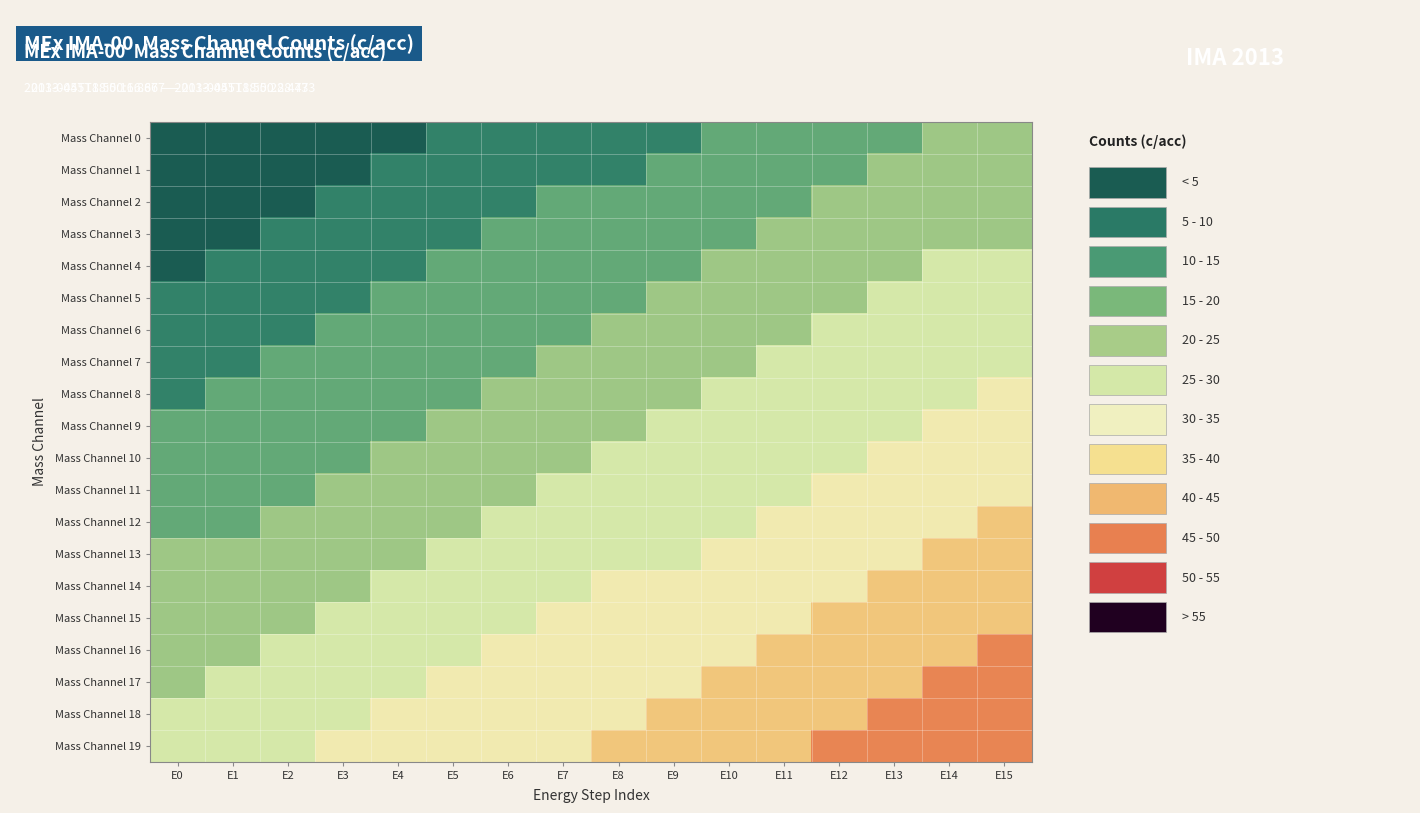

Reading right to left, what are all the values shown in this chart?

Mass Channel 0: E15=16.5	E14=15.4	E13=14.3	E12=13.2	E11=12.1	E10=11.0	E9=9.9	E8=8.8	E7=7.7	E6=6.6	E5=5.5	E4=4.4	E3=3.3	E2=2.2	E1=1.1	E0=0.0
Mass Channel 1: E15=17.7	E14=16.6	E13=15.5	E12=14.4	E11=13.3	E10=12.2	E9=11.1	E8=10.0	E7=8.9	E6=7.8	E5=6.7	E4=5.6	E3=4.5	E2=3.4	E1=2.3	E0=1.2
Mass Channel 2: E15=18.8	E14=17.7	E13=16.6	E12=15.5	E11=14.4	E10=13.3	E9=12.2	E8=11.1	E7=10.0	E6=8.9	E5=7.8	E4=6.7	E3=5.6	E2=4.5	E1=3.4	E0=2.3
Mass Channel 3: E15=20.0	E14=18.9	E13=17.8	E12=16.7	E11=15.6	E10=14.5	E9=13.4	E8=12.3	E7=11.2	E6=10.1	E5=9.0	E4=7.9	E3=6.8	E2=5.7	E1=4.6	E0=3.5
Mass Channel 4: E15=21.1	E14=20.0	E13=18.9	E12=17.8	E11=16.7	E10=15.6	E9=14.5	E8=13.4	E7=12.3	E6=11.2	E5=10.1	E4=9.0	E3=7.9	E2=6.8	E1=5.7	E0=4.6
Mass Channel 5: E15=22.3	E14=21.2	E13=20.1	E12=19.0	E11=17.9	E10=16.8	E9=15.7	E8=14.6	E7=13.5	E6=12.4	E5=11.3	E4=10.2	E3=9.1	E2=8.0	E1=6.9	E0=5.8
Mass Channel 6: E15=23.4	E14=22.3	E13=21.2	E12=20.1	E11=19.0	E10=17.9	E9=16.8	E8=15.7	E7=14.6	E6=13.5	E5=12.4	E4=11.3	E3=10.2	E2=9.1	E1=8.0	E0=6.9
Mass Channel 7: E15=24.6	E14=23.5	E13=22.4	E12=21.3	E11=20.2	E10=19.1	E9=18.0	E8=16.9	E7=15.8	E6=14.7	E5=13.6	E4=12.5	E3=11.4	E2=10.3	E1=9.2	E0=8.1
Mass Channel 8: E15=25.8	E14=24.7	E13=23.6	E12=22.5	E11=21.4	E10=20.3	E9=19.2	E8=18.1	E7=17.0	E6=15.9	E5=14.8	E4=13.7	E3=12.6	E2=11.5	E1=10.4	E0=9.3
Mass Channel 9: E15=26.9	E14=25.8	E13=24.7	E12=23.6	E11=22.5	E10=21.4	E9=20.3	E8=19.2	E7=18.1	E6=17.0	E5=15.9	E4=14.8	E3=13.7	E2=12.6	E1=11.5	E0=10.4
Mass Channel 10: E15=28.1	E14=27.0	E13=25.9	E12=24.8	E11=23.7	E10=22.6	E9=21.5	E8=20.4	E7=19.3	E6=18.2	E5=17.1	E4=16.0	E3=14.9	E2=13.8	E1=12.7	E0=11.6
Mass Channel 11: E15=29.2	E14=28.1	E13=27.0	E12=25.9	E11=24.8	E10=23.7	E9=22.6	E8=21.5	E7=20.4	E6=19.3	E5=18.2	E4=17.1	E3=16.0	E2=14.9	E1=13.8	E0=12.7
Mass Channel 12: E15=30.4	E14=29.3	E13=28.2	E12=27.1	E11=26.0	E10=24.9	E9=23.8	E8=22.7	E7=21.6	E6=20.5	E5=19.4	E4=18.3	E3=17.2	E2=16.1	E1=15.0	E0=13.9
Mass Channel 13: E15=31.6	E14=30.5	E13=29.4	E12=28.3	E11=27.2	E10=26.1	E9=25.0	E8=23.9	E7=22.8	E6=21.7	E5=20.6	E4=19.5	E3=18.4	E2=17.3	E1=16.2	E0=15.1
Mass Channel 14: E15=32.7	E14=31.6	E13=30.5	E12=29.4	E11=28.3	E10=27.2	E9=26.1	E8=25.0	E7=23.9	E6=22.8	E5=21.7	E4=20.6	E3=19.5	E2=18.4	E1=17.3	E0=16.2
Mass Channel 15: E15=33.9	E14=32.8	E13=31.7	E12=30.6	E11=29.5	E10=28.4	E9=27.3	E8=26.2	E7=25.1	E6=24.0	E5=22.9	E4=21.8	E3=20.7	E2=19.6	E1=18.5	E0=17.4
Mass Channel 16: E15=35.0	E14=33.9	E13=32.8	E12=31.7	E11=30.6	E10=29.5	E9=28.4	E8=27.3	E7=26.2	E6=25.1	E5=24.0	E4=22.9	E3=21.8	E2=20.7	E1=19.6	E0=18.5
Mass Channel 17: E15=36.2	E14=35.1	E13=34.0	E12=32.9	E11=31.8	E10=30.7	E9=29.6	E8=28.5	E7=27.4	E6=26.3	E5=25.2	E4=24.1	E3=23.0	E2=21.9	E1=20.8	E0=19.7
Mass Channel 18: E15=37.3	E14=36.2	E13=35.1	E12=34.0	E11=32.9	E10=31.8	E9=30.7	E8=29.6	E7=28.5	E6=27.4	E5=26.3	E4=25.2	E3=24.1	E2=23.0	E1=21.9	E0=20.8
Mass Channel 19: E15=38.5	E14=37.4	E13=36.3	E12=35.2	E11=34.1	E10=33.0	E9=31.9	E8=30.8	E7=29.7	E6=28.6	E5=27.5	E4=26.4	E3=25.3	E2=24.2	E1=23.1	E0=22.0